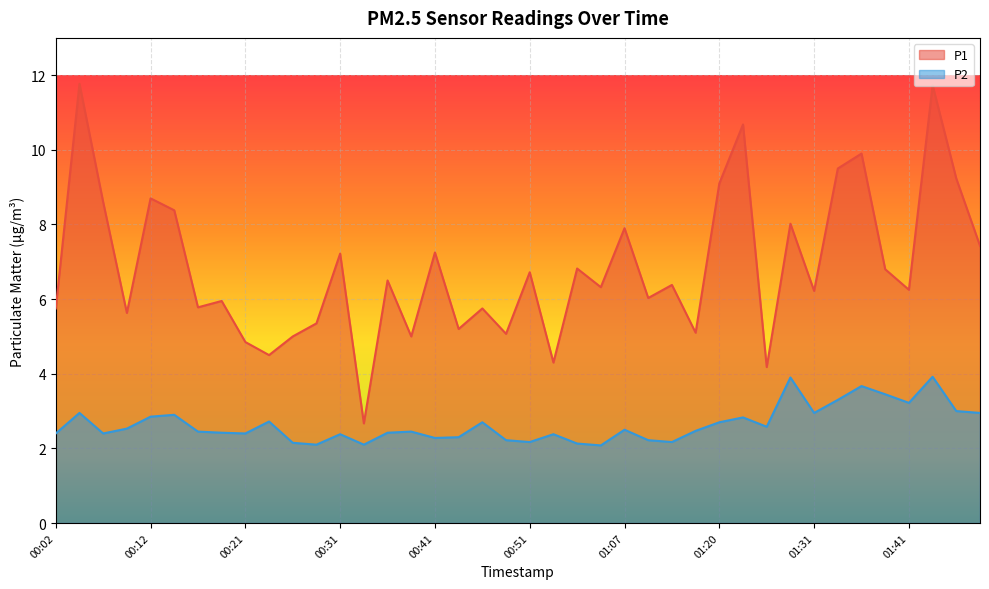

What are all the series names shown in the legend?

P1, P2